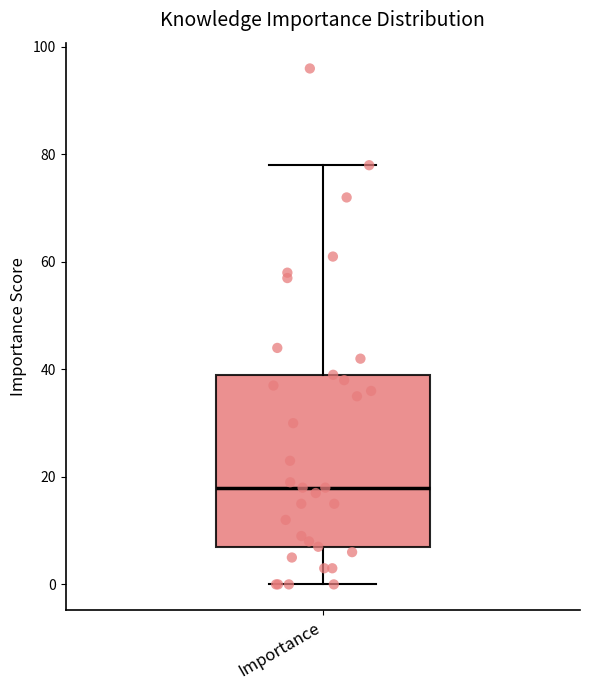

Where is the lower edge of the box for Importance on the y-axis? The values are not printed on the chart, so give them approximately, as read against the axis.

8